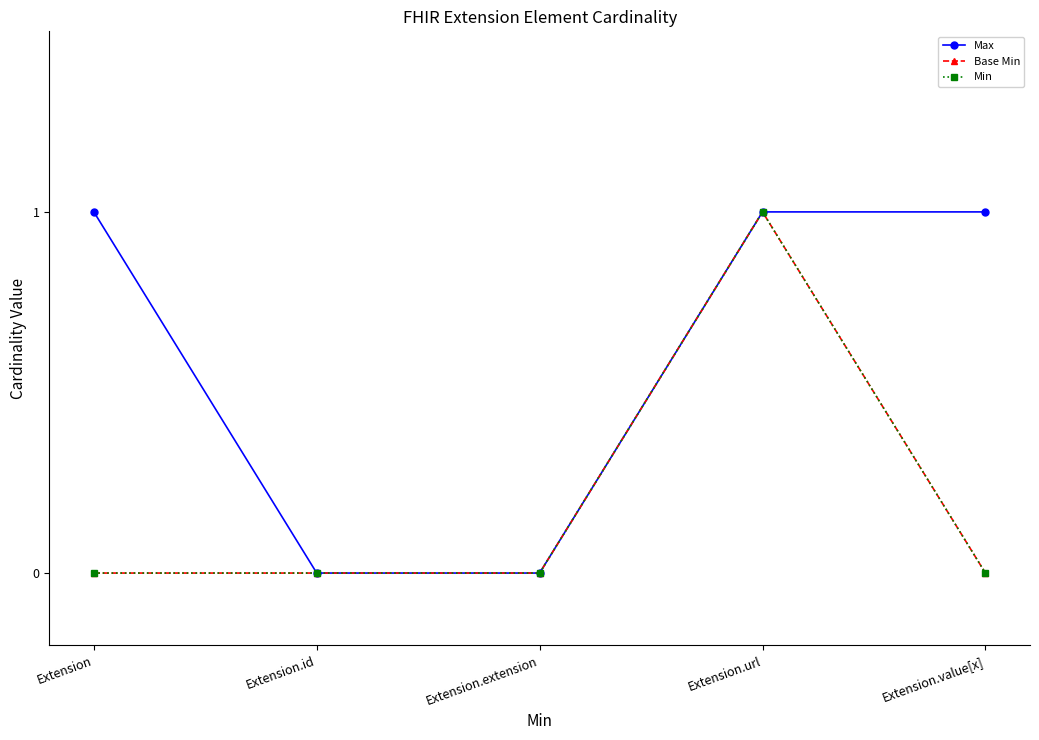

Reading left to right, transcribe all the data shown in this chart.

Max: Extension=1	Extension.id=0	Extension.extension=0	Extension.url=1	Extension.value[x]=1
Base Min: Extension=0	Extension.id=0	Extension.extension=0	Extension.url=1	Extension.value[x]=0
Min: Extension=0	Extension.id=0	Extension.extension=0	Extension.url=1	Extension.value[x]=0